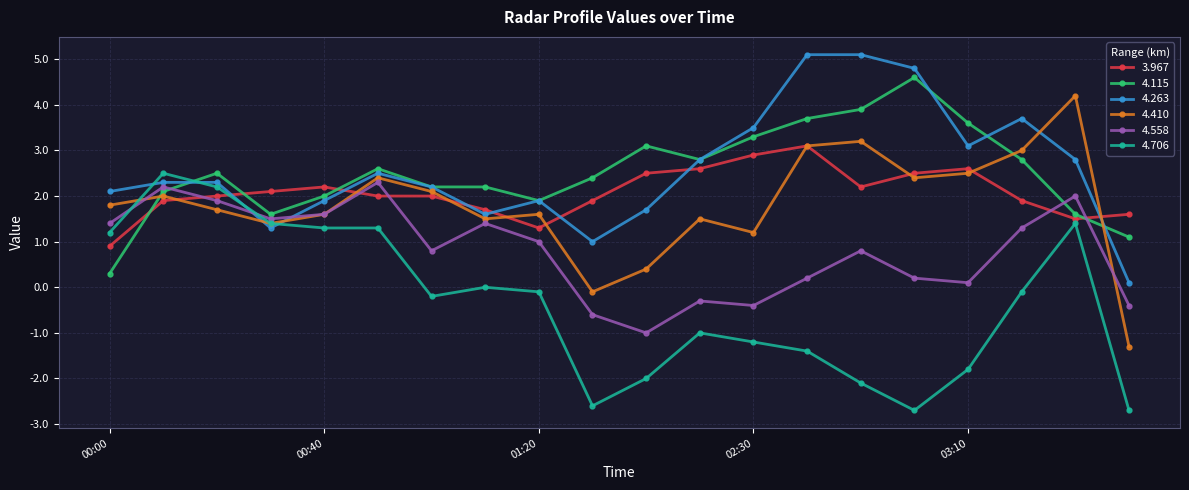

How many intersections are there between 4.558 and 4.263?

2